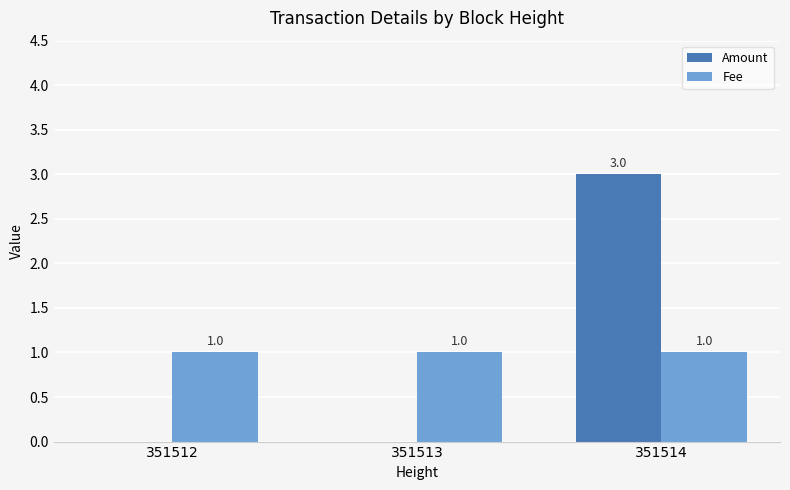

Is the value of Amount at 351513 greater than the value of Fee at 351512?

No